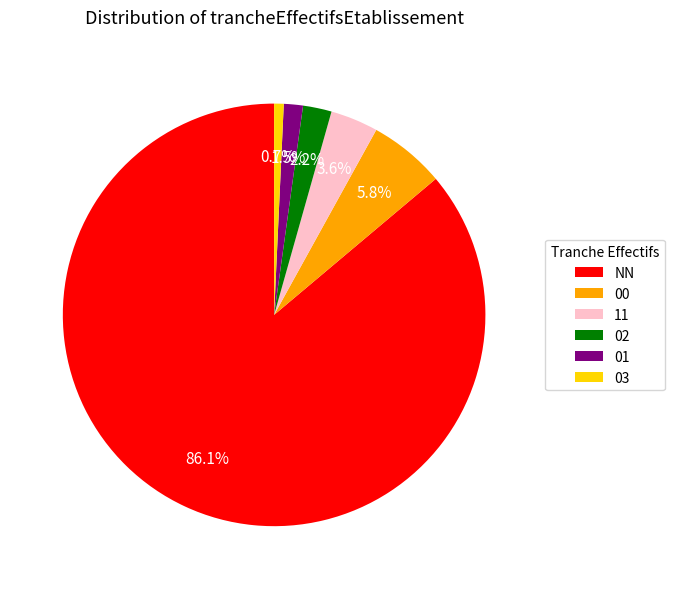

To the nearest percent, what is the average slice percentage?

17%